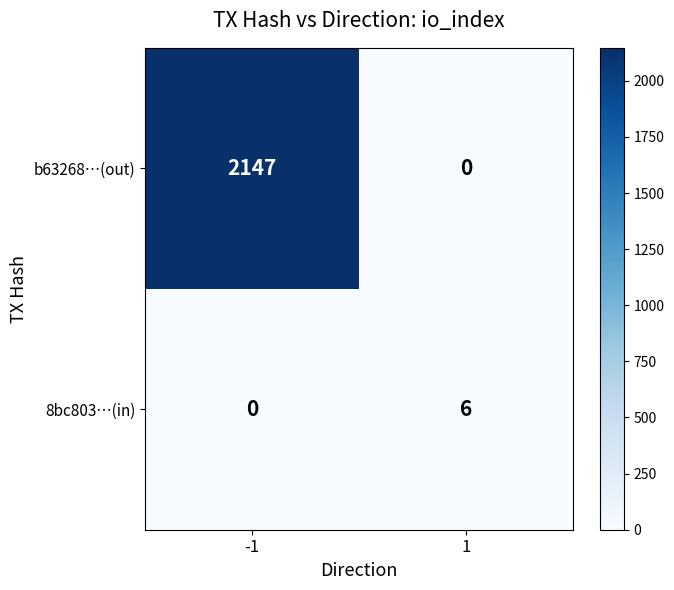

What is the approximate value of 8bc803…(in) at 1?

6